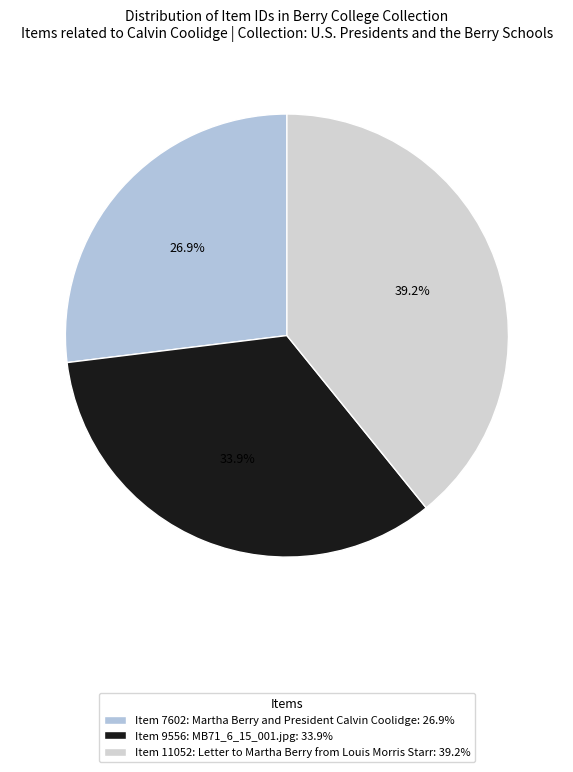

Is there a majority slice in this chart?

No